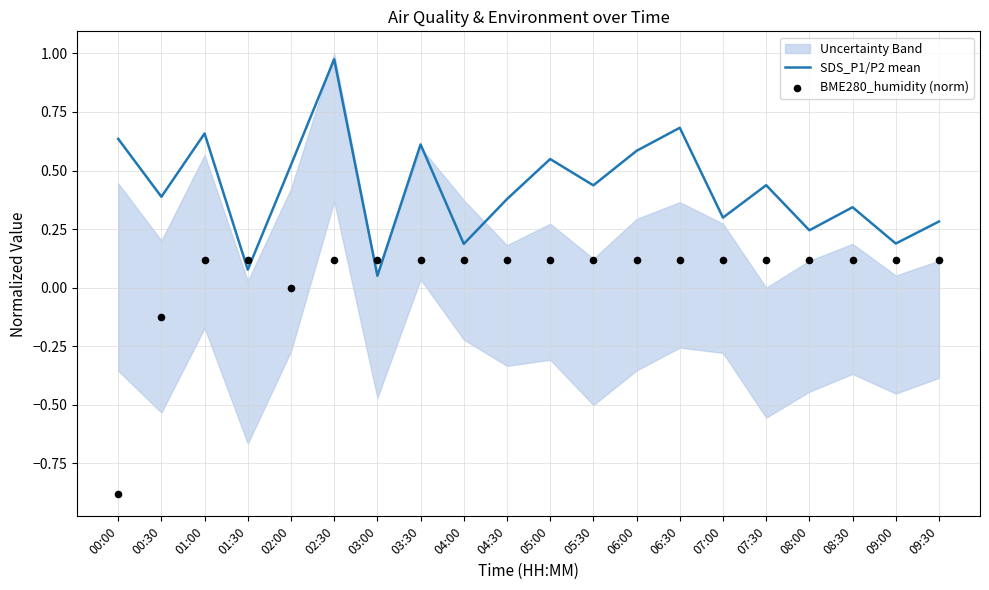

What are all the series names shown in the legend?

SDS_P1/P2 mean, BME280_humidity (norm)